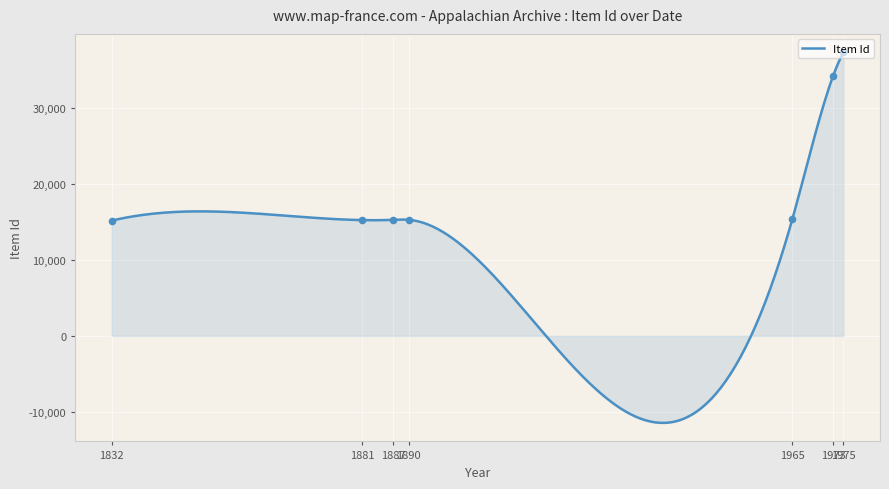

What is the change in value from 1890 to 1965?

+48